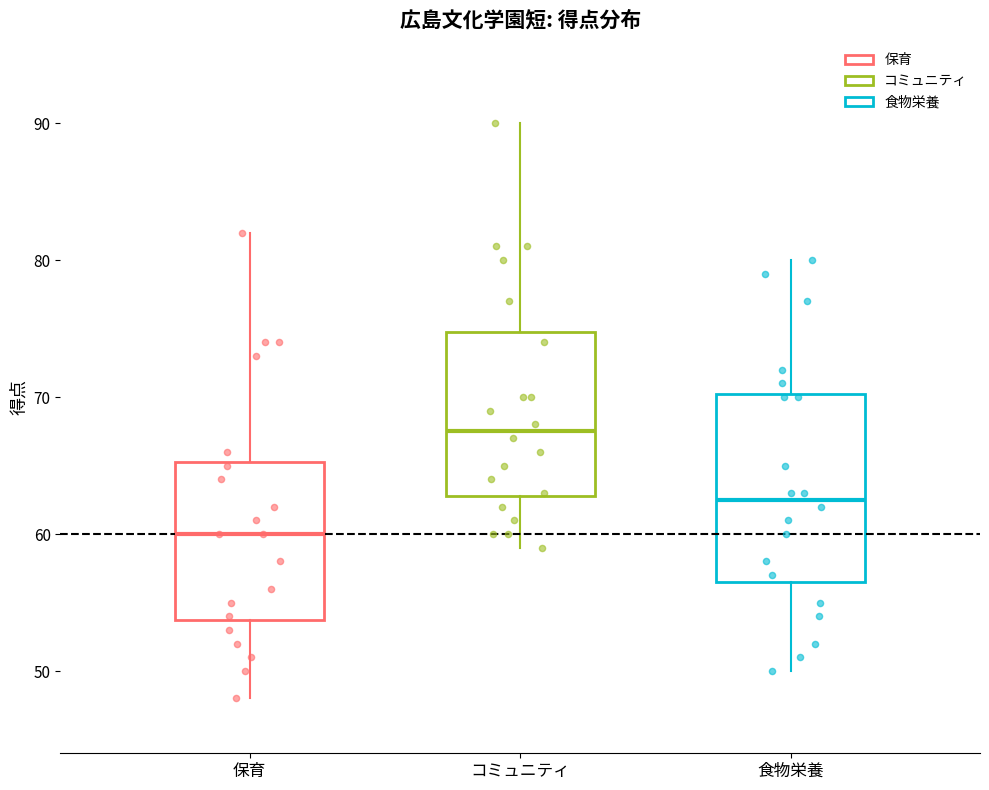

Which box's median line is the lowest?

保育